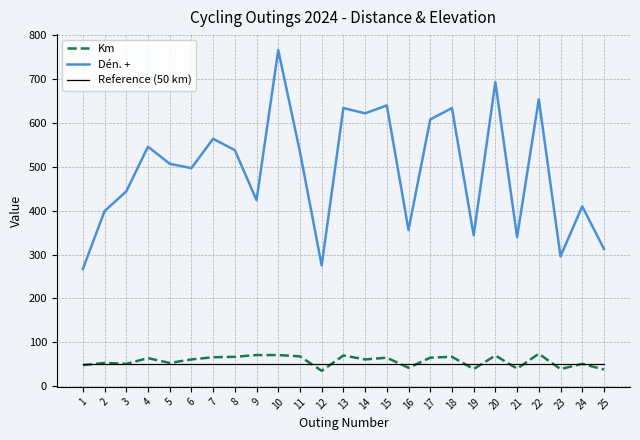

True or false: Reference (50 km) and Dén. + intersect in this chart.

False